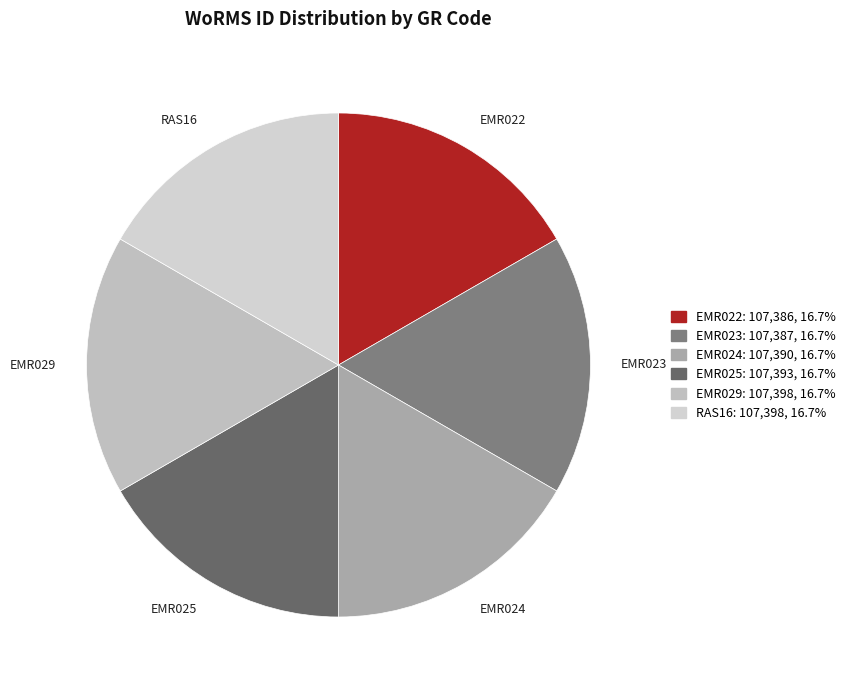

Does RAS16 represent more than half of the total?

No